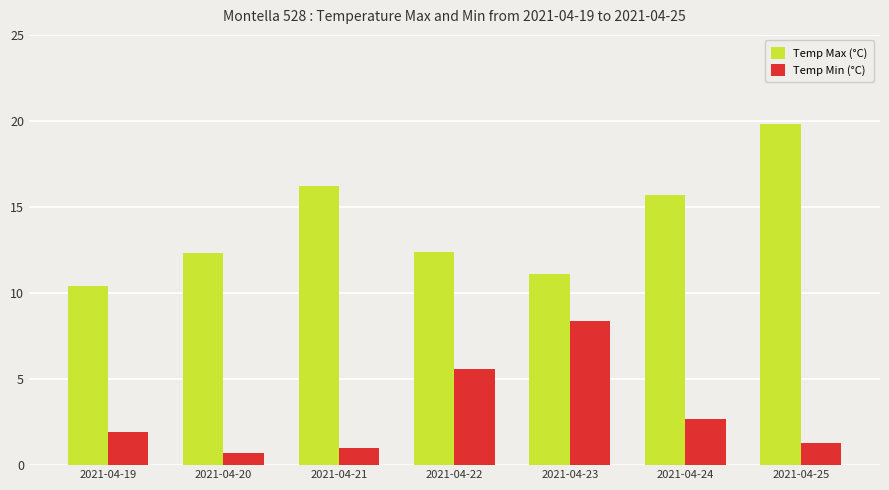

At which category does the chart reach its peak across all series?

2021-04-25